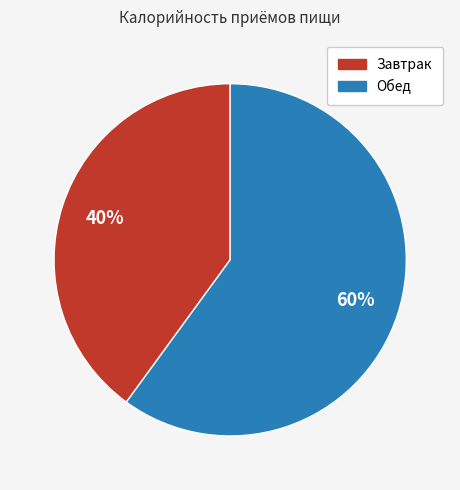

To the nearest percent, what portion does Обед represent?

60%